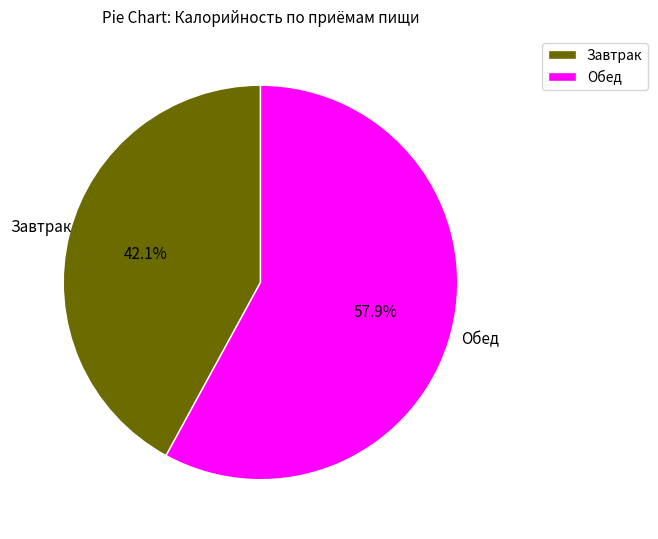

To the nearest percent, what percentage of the pie is Завтрак?

42%